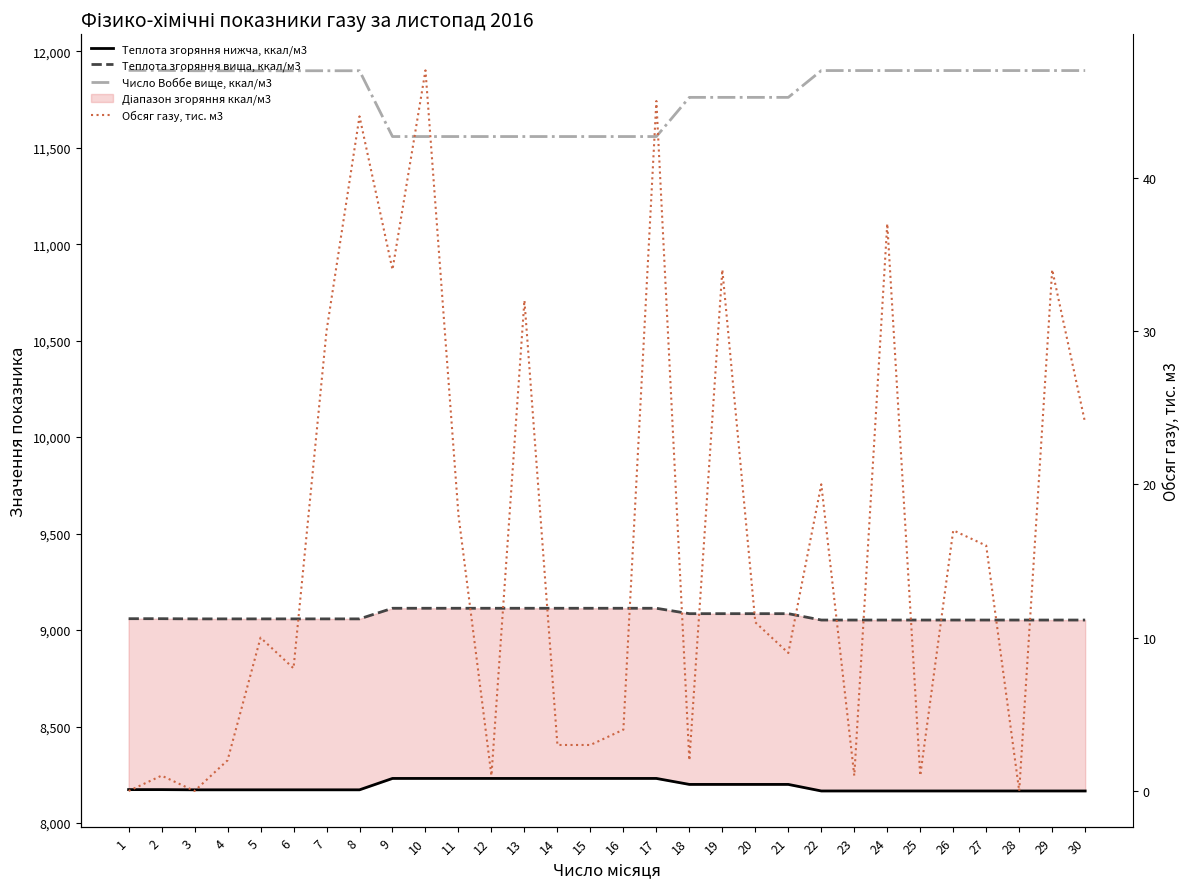

The Теплота згоряння нижча, ккал/м3 series shows 13166 at 19. True or false?

False